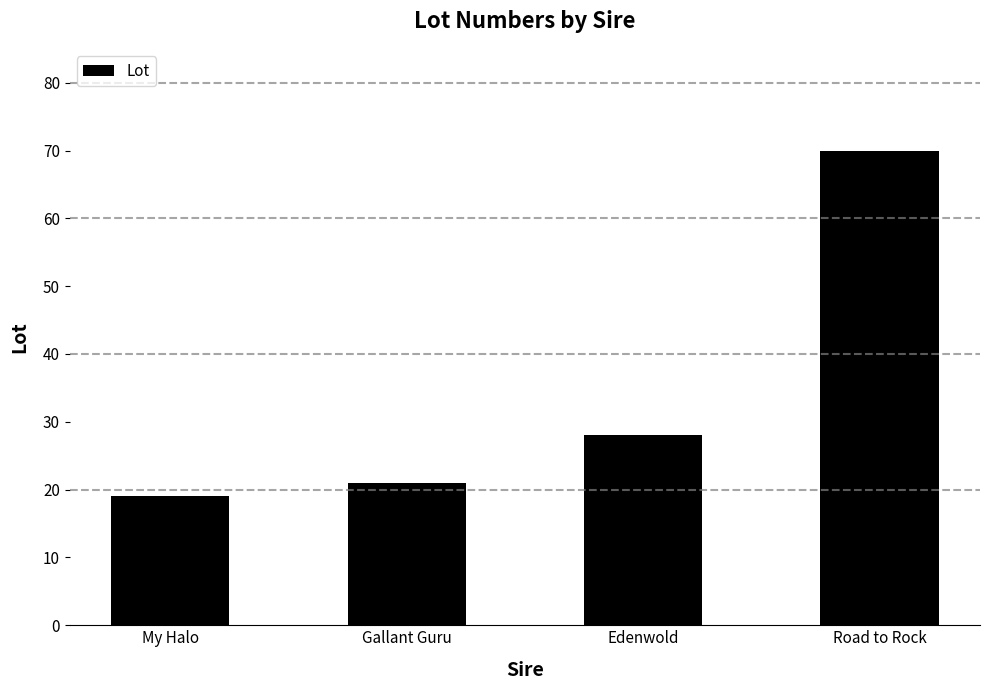

How many distinct data groups are displayed?

1